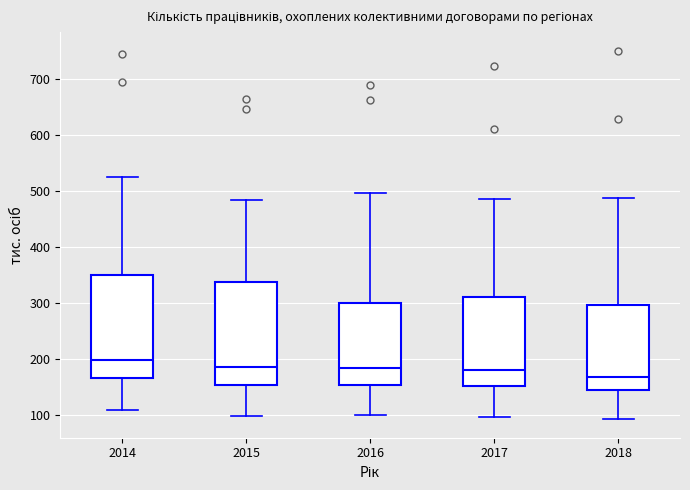

Reading left to right, read every box against the y-axis: the position of its median line, the range the box covers, and the ends of its whiskers. The values are not printed on the chart, so give them approximately, as read against the axis.

2014: median 200, box 160 to 350, whiskers 110 to 530
2015: median 190, box 150 to 340, whiskers 100 to 480
2016: median 180, box 150 to 300, whiskers 100 to 500
2017: median 180, box 150 to 310, whiskers 100 to 480
2018: median 170, box 140 to 300, whiskers 90 to 490